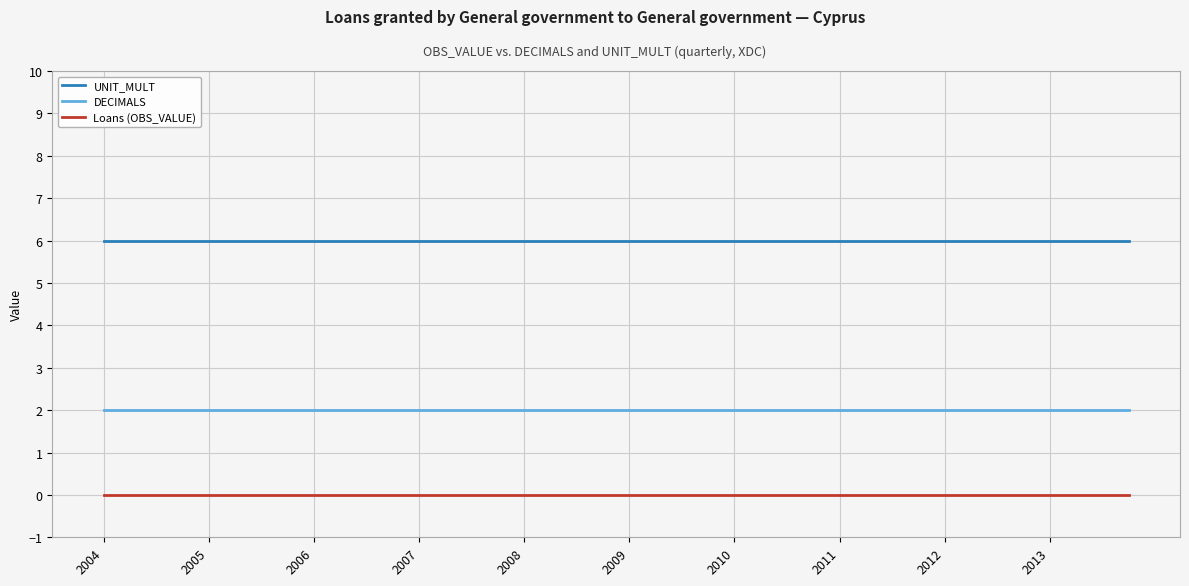

What is the maximum value for DECIMALS?

2